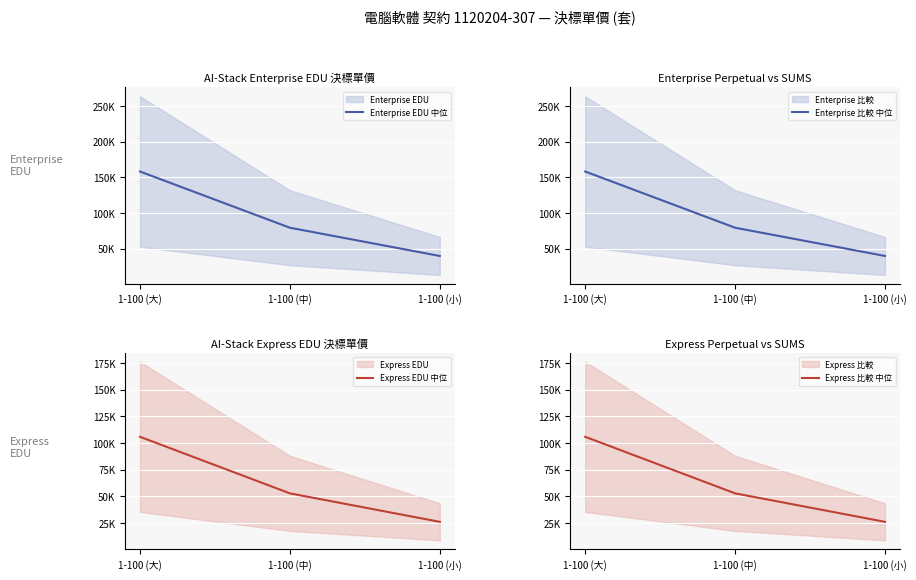

Which series changed the most between 1-100 (大) and 1-100 (中)?

Enterprise EDU 中位